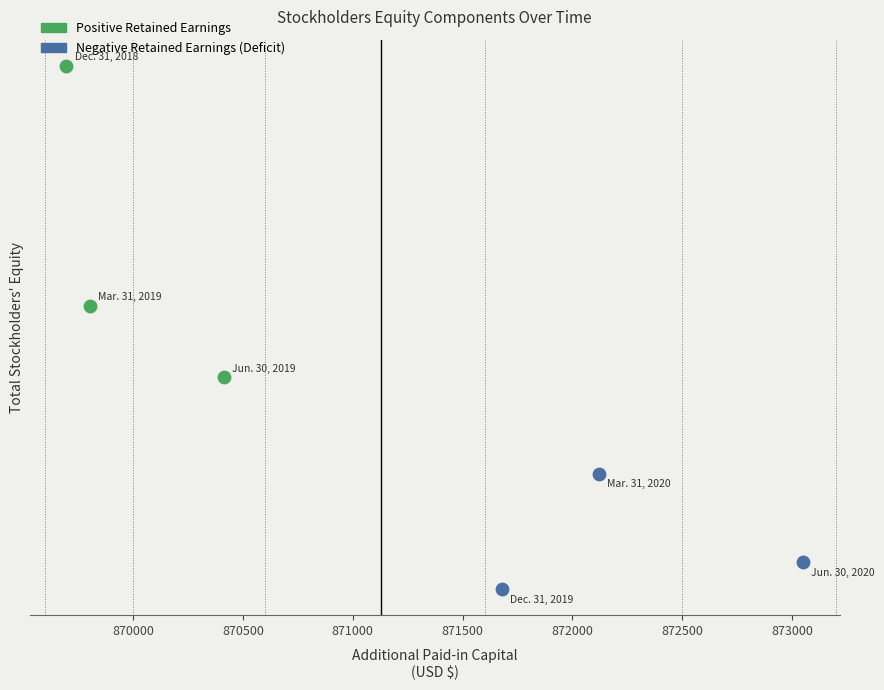

What are all the series names shown in the legend?

Positive Retained Earnings, Negative Retained Earnings (Deficit)